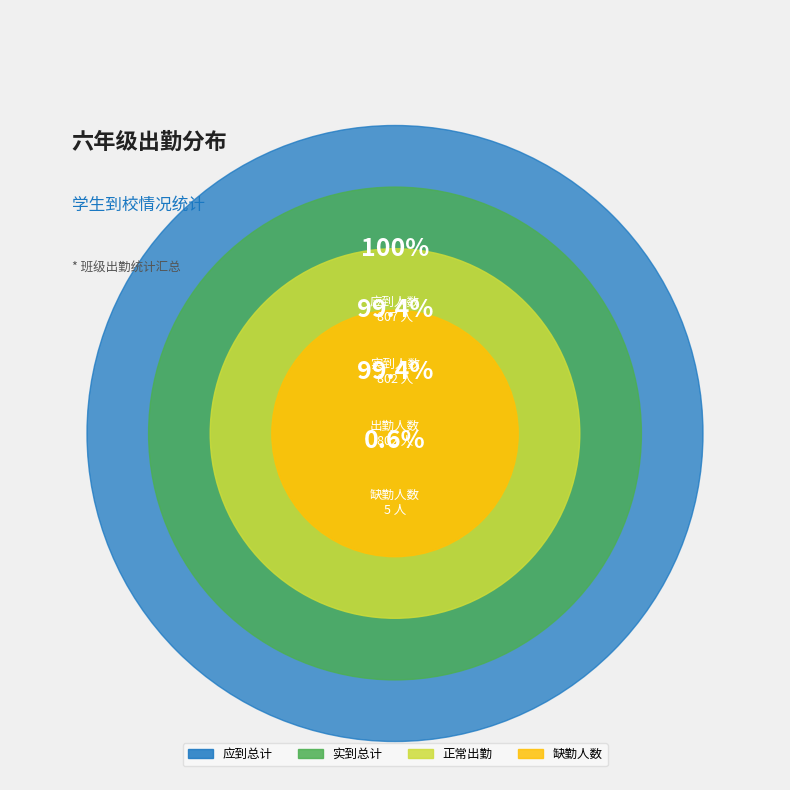

Does 10 represent more than half of the total?

No